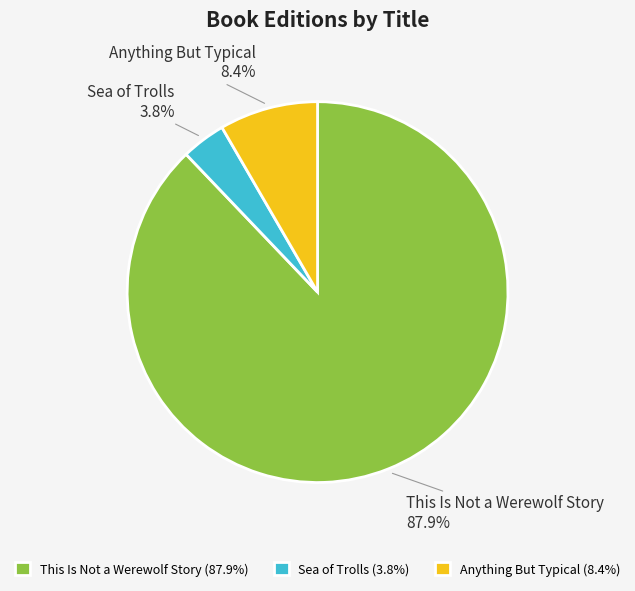

What is the majority slice?

This Is Not a Werewolf Story